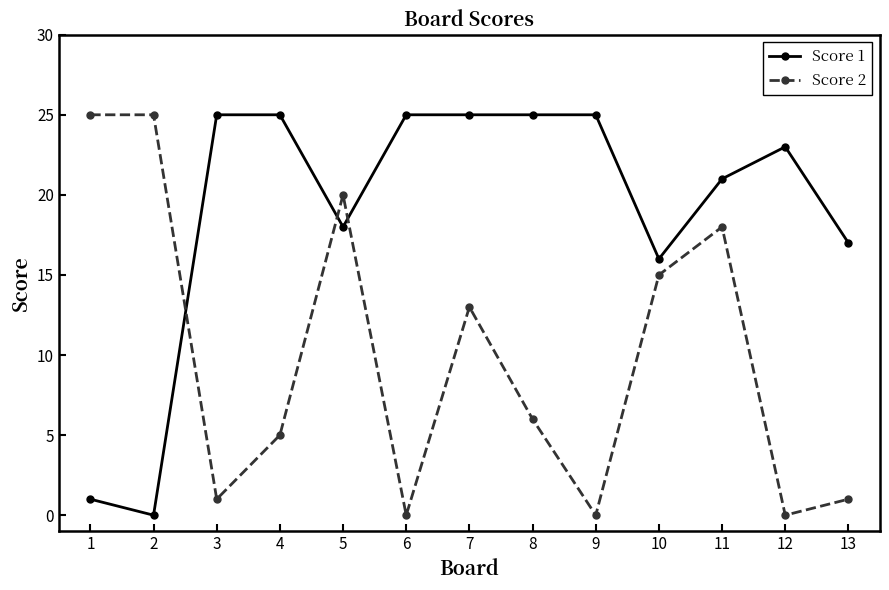

Reading right to left, what are all the values shown in this chart?

Score 1: 17	23	21	16	25	25	25	25	18	25	25	0	1
Score 2: 1	0	18	15	0	6	13	0	20	5	1	25	25